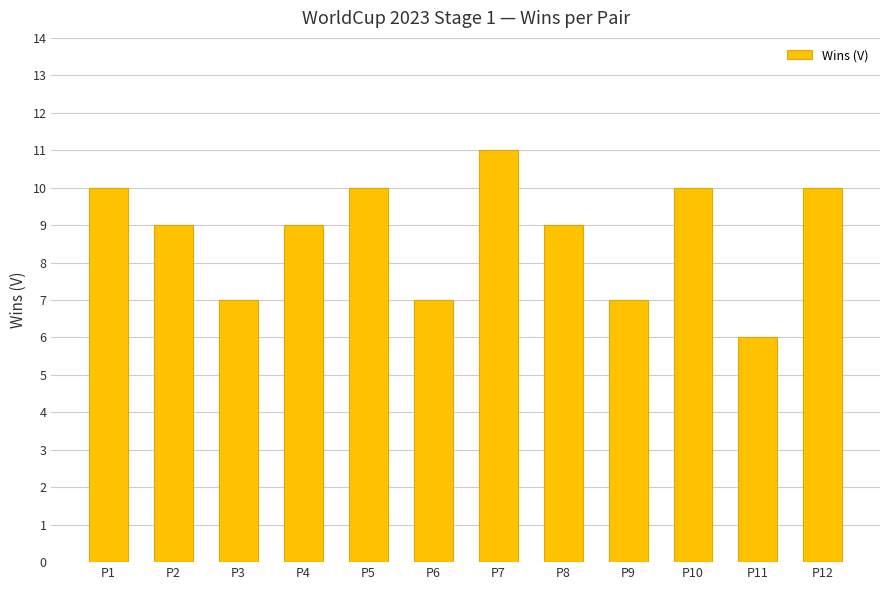

What is the greatest value displayed?

11